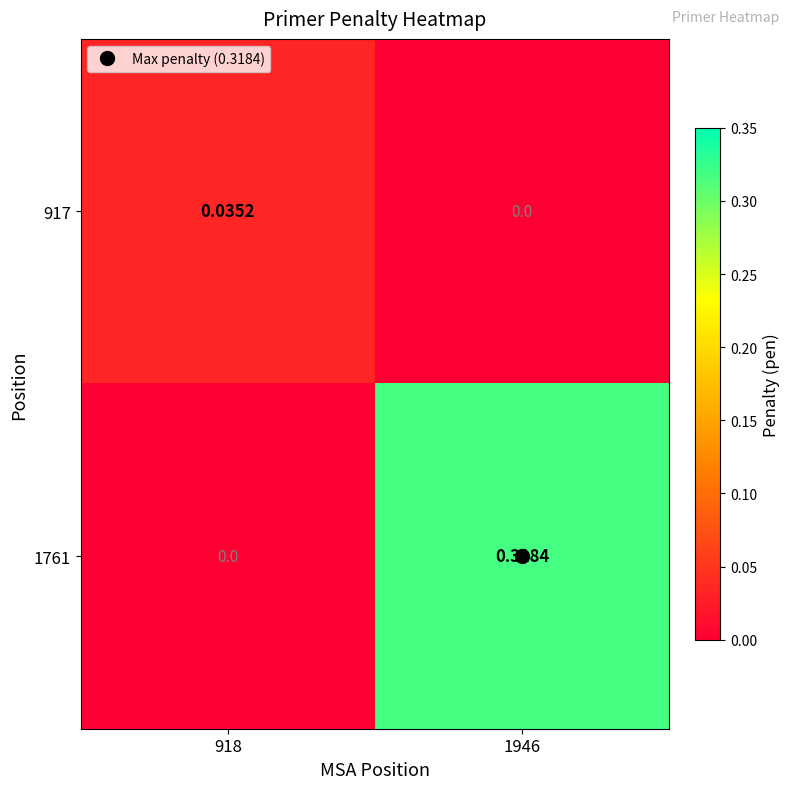

Rank the series by their maximum value, from lowest to highest.

917, 1761